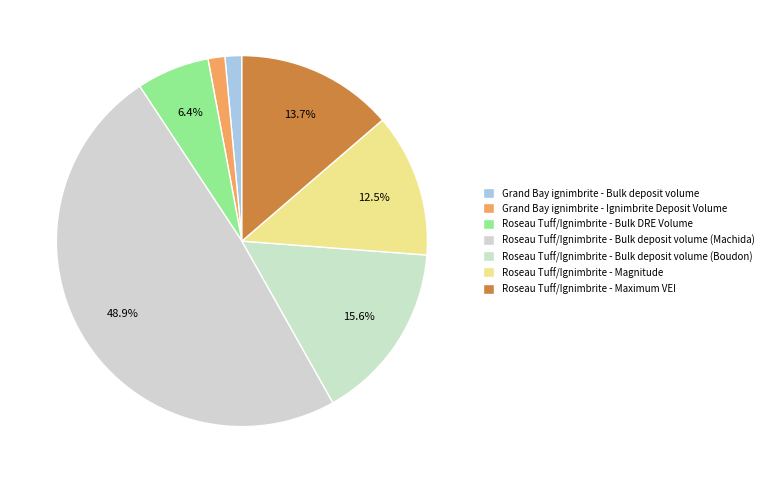

What is the change in value from Grand Bay ignimbrite - Bulk deposit volume to Roseau Tuff/Ignimbrite - Maximum VEI?

+6.2